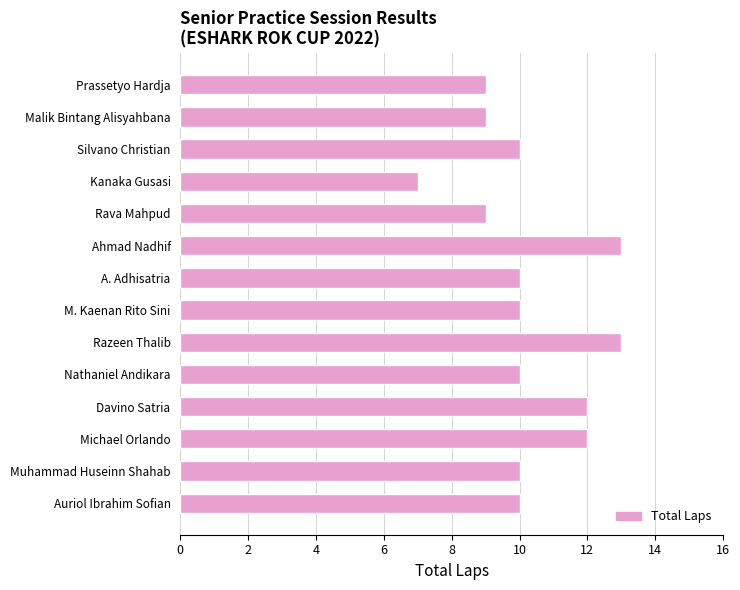

Which category has the lowest value across all series?

Kanaka Gusasi